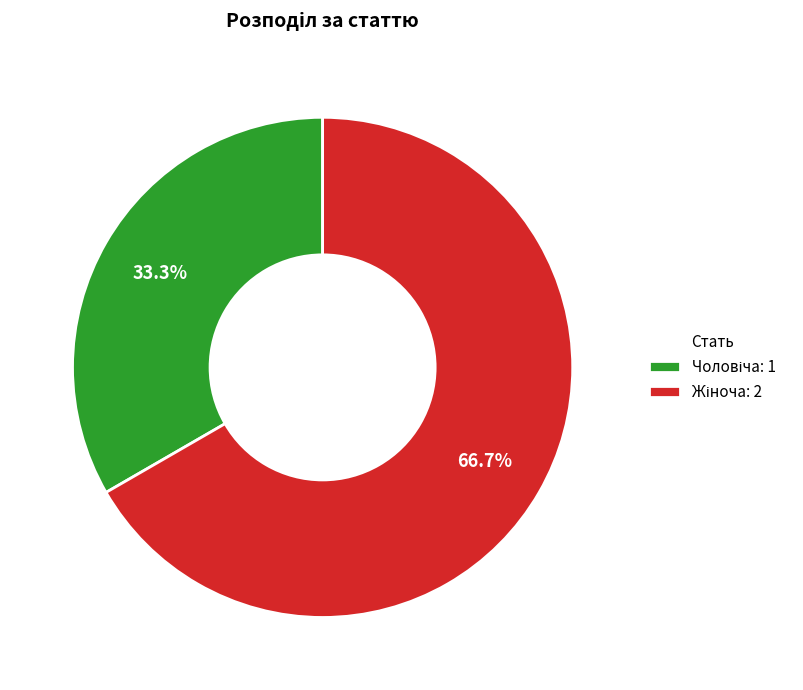

Does any single category account for the majority?

Yes